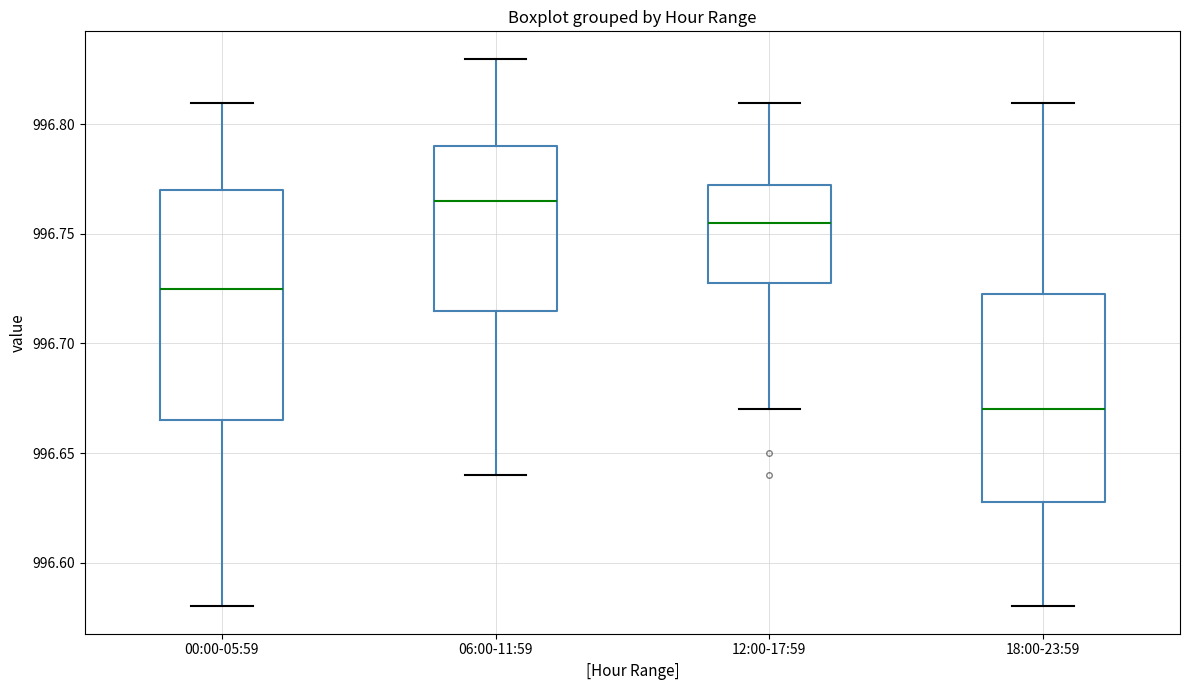

Which box has the highest median line?

06:00-11:59